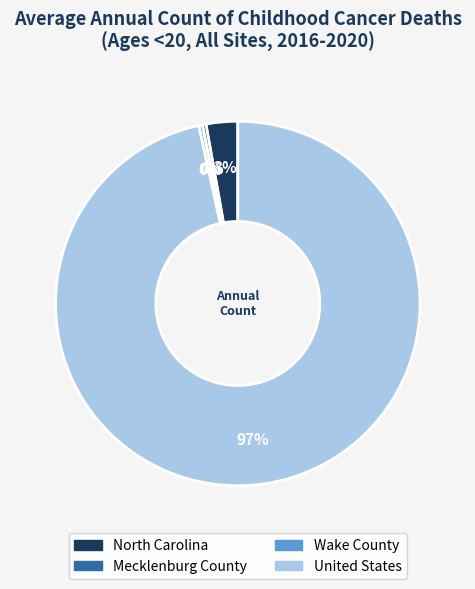

True or false: Mecklenburg County accounts for 0% of the total.

True